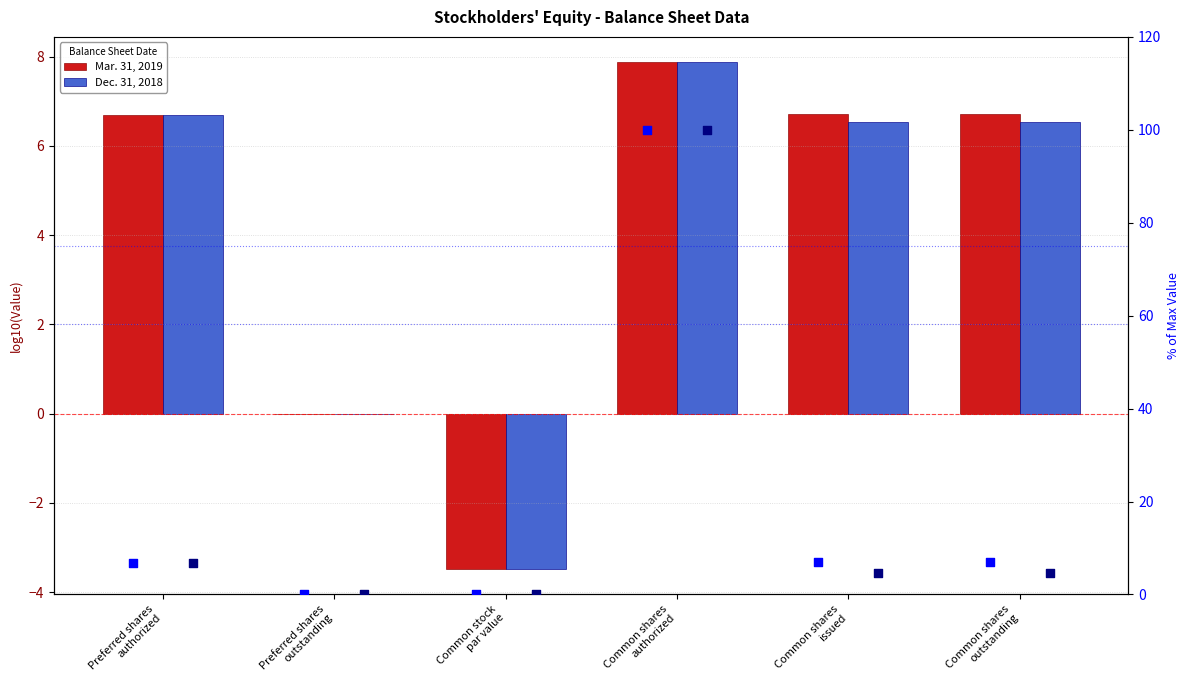

Is the value of % Dec. 2018 at Common shares
issued greater than the value of Mar. 31, 2019 at Common stock
par value?

Yes